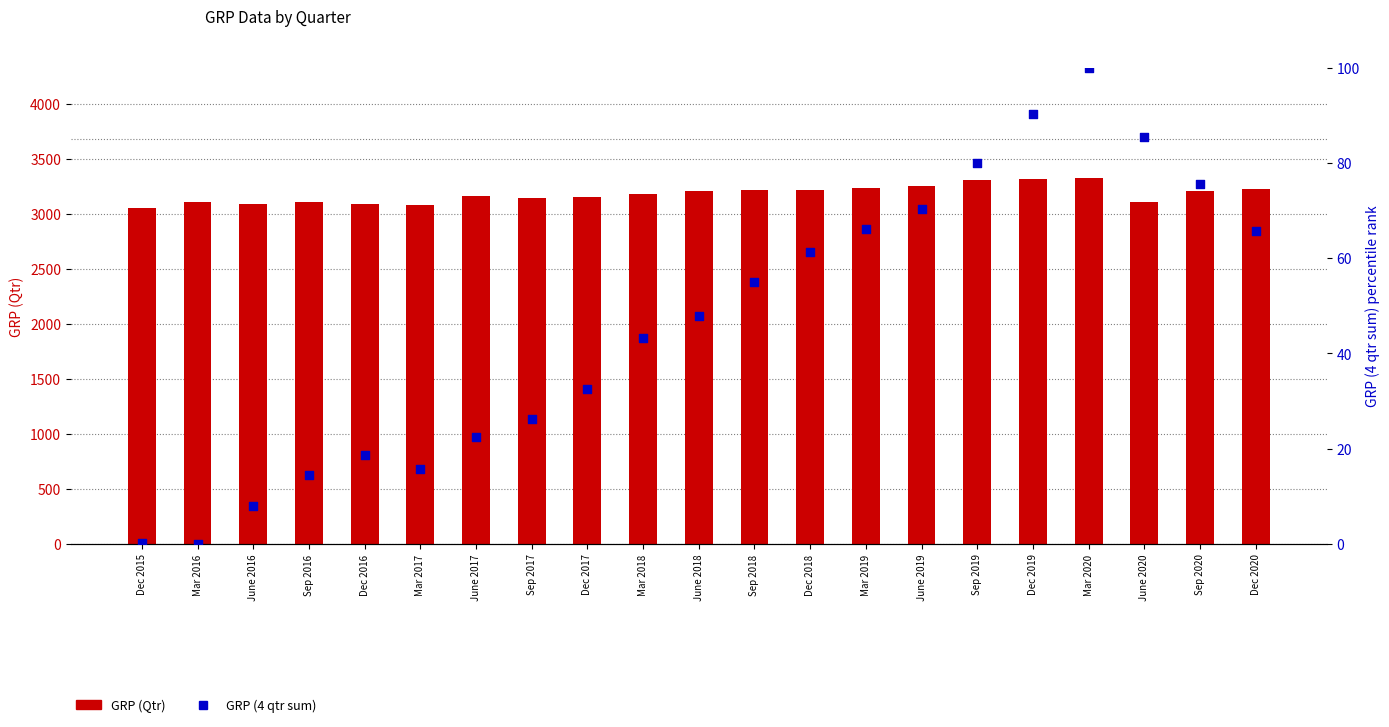

Which series has the largest Y range (max minus min)?

GRP (Qtr)